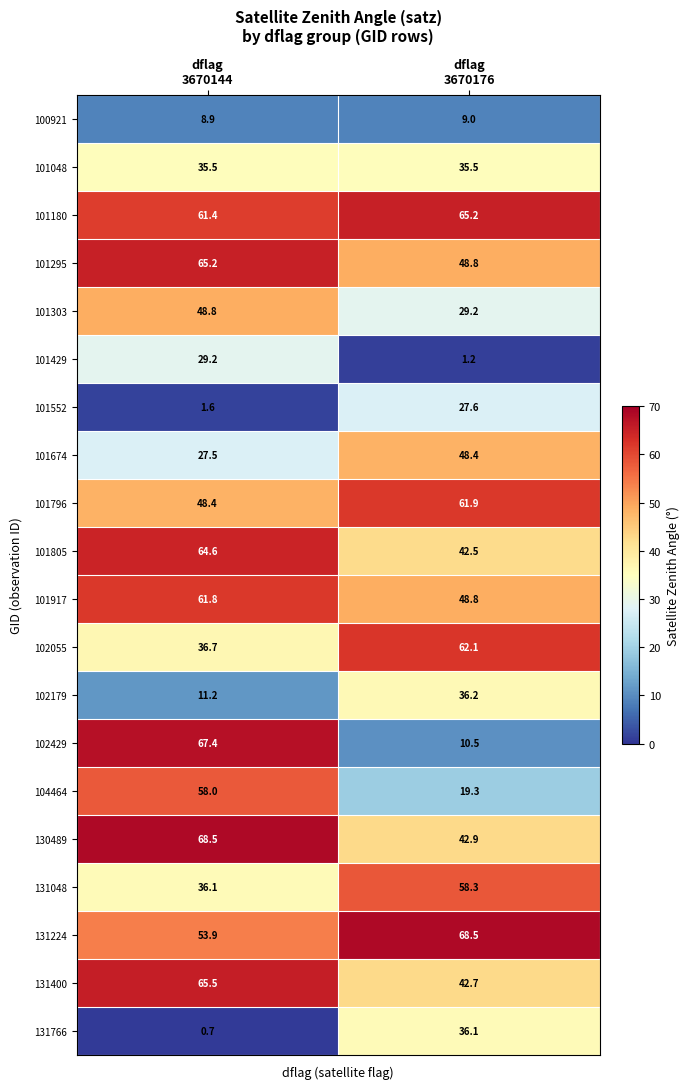

Which series has the largest range (max minus min)?

102429